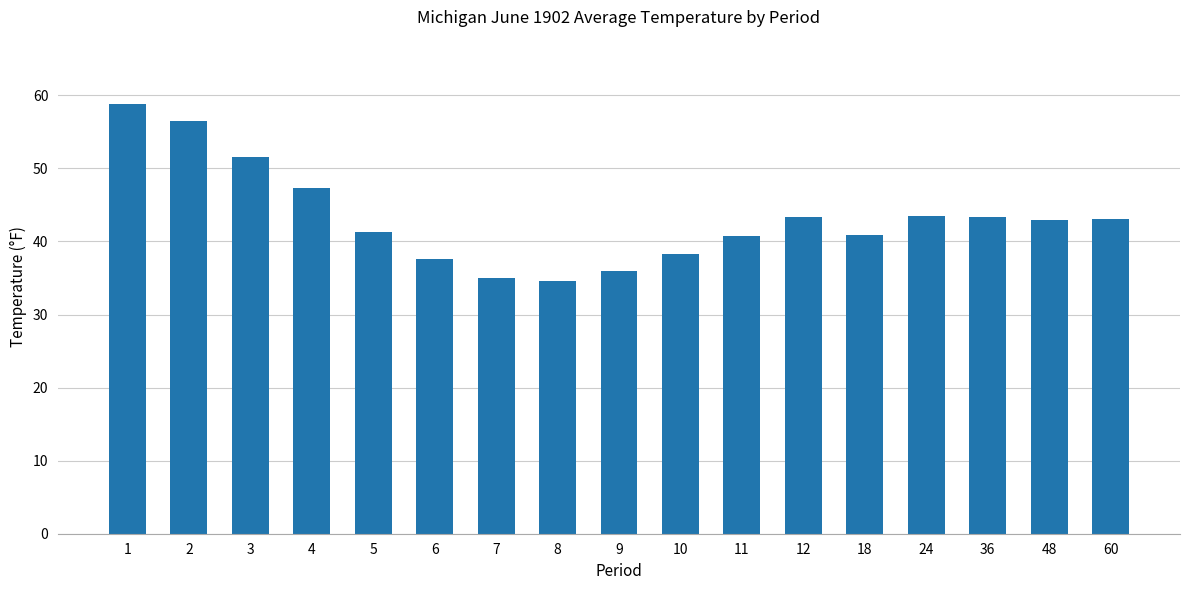

What is the smallest value displayed?

34.6